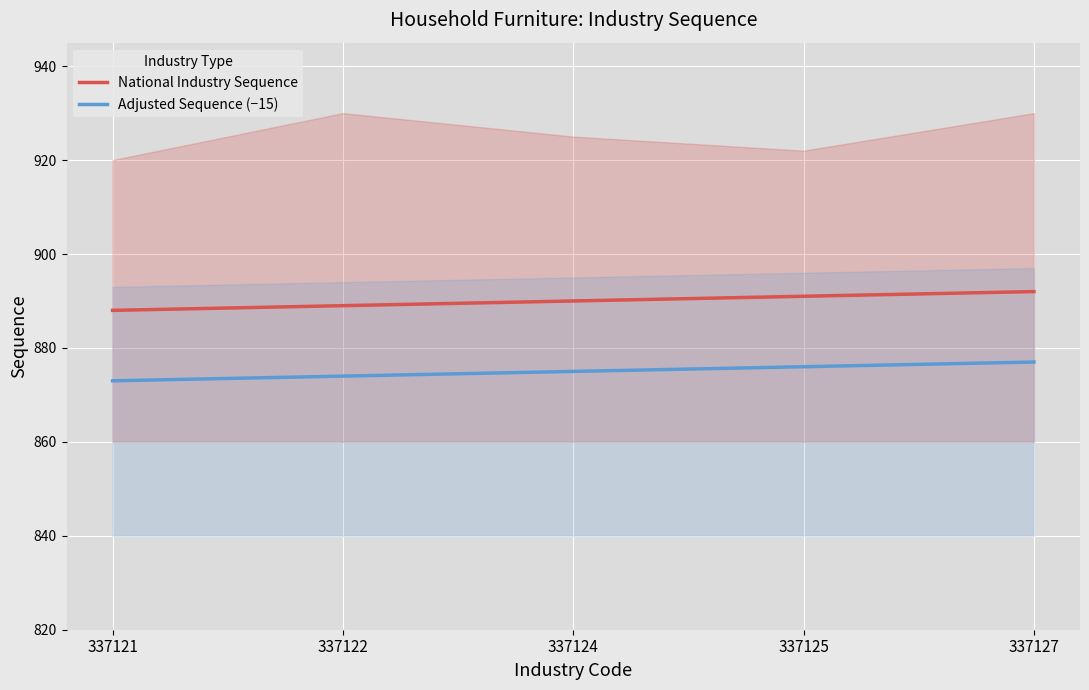

What is the approximate value of Adjusted Sequence (−15) at 337122?

874